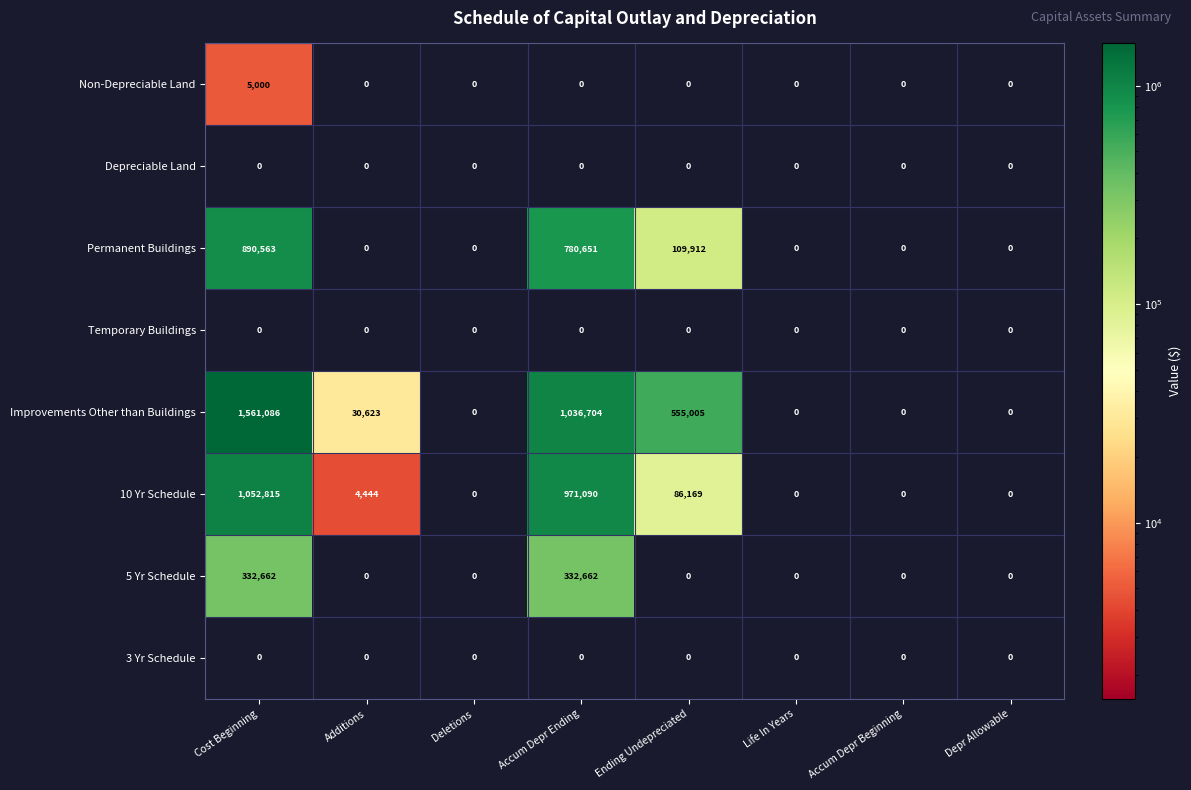

Which series has the widest spread of values?

Improvements Other than Buildings